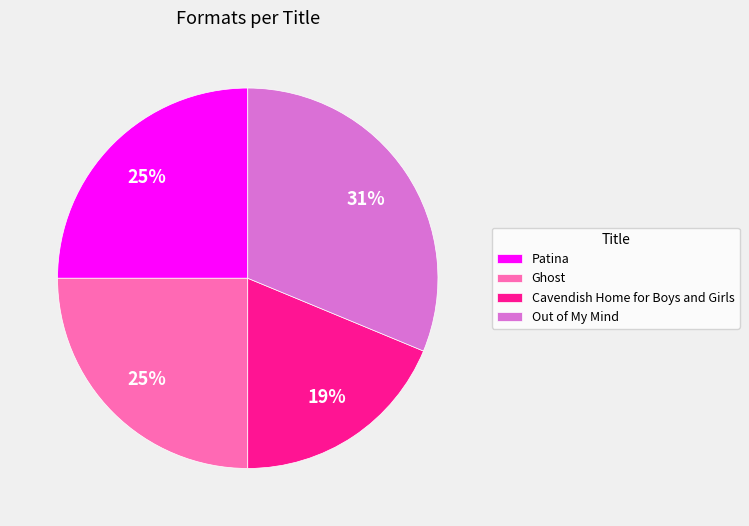

Which slice is the largest?

Out of My Mind